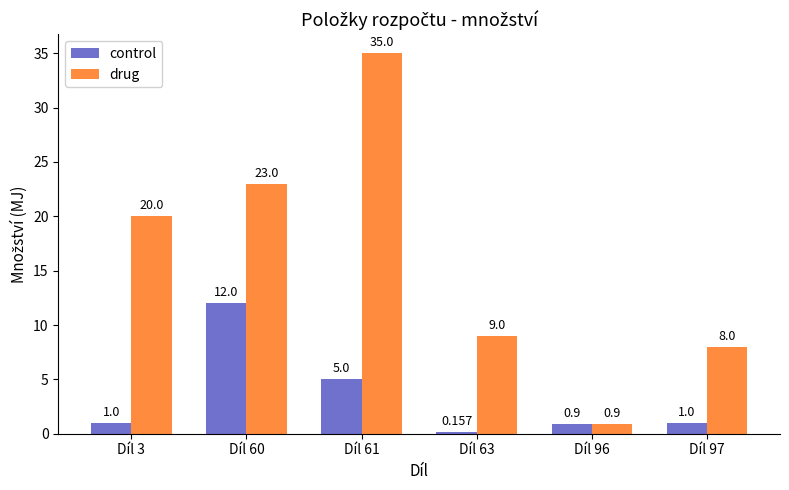

True or false: control has a value of 1.0 at Díl 97.

True